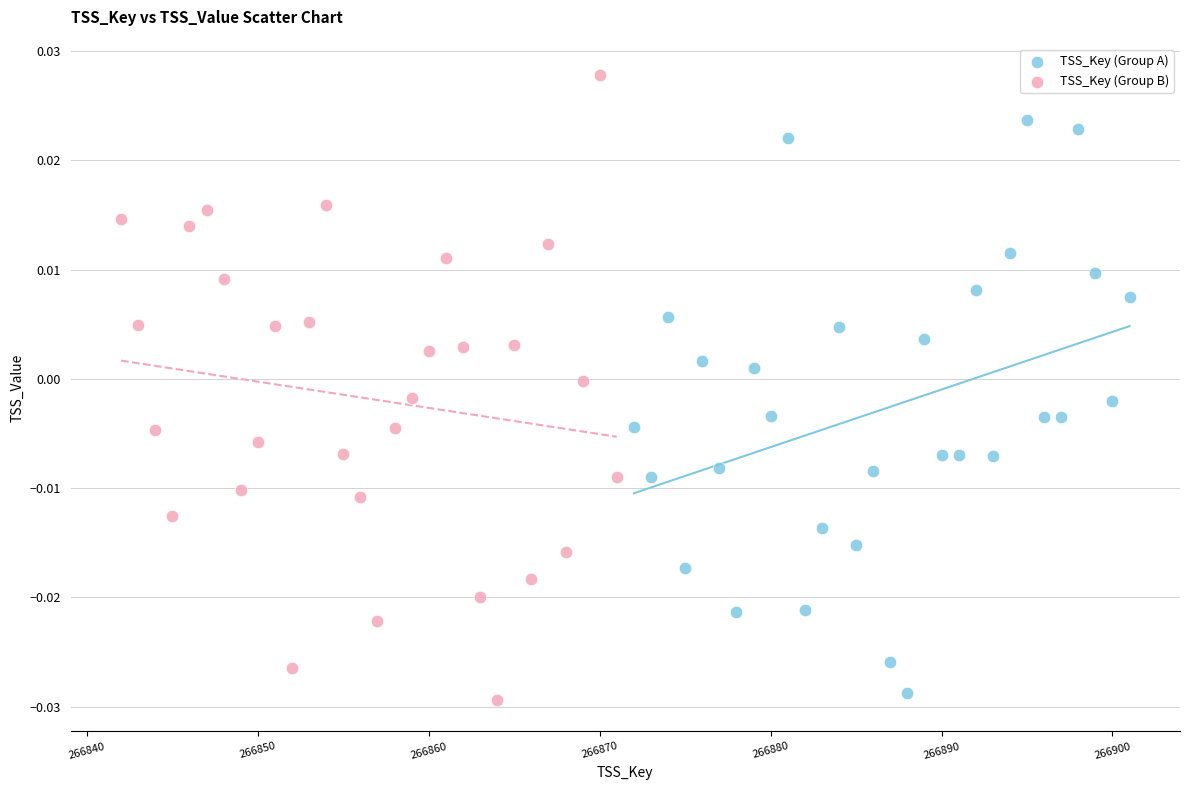

Which series contains the highest Y value?

TSS_Key (Group B)